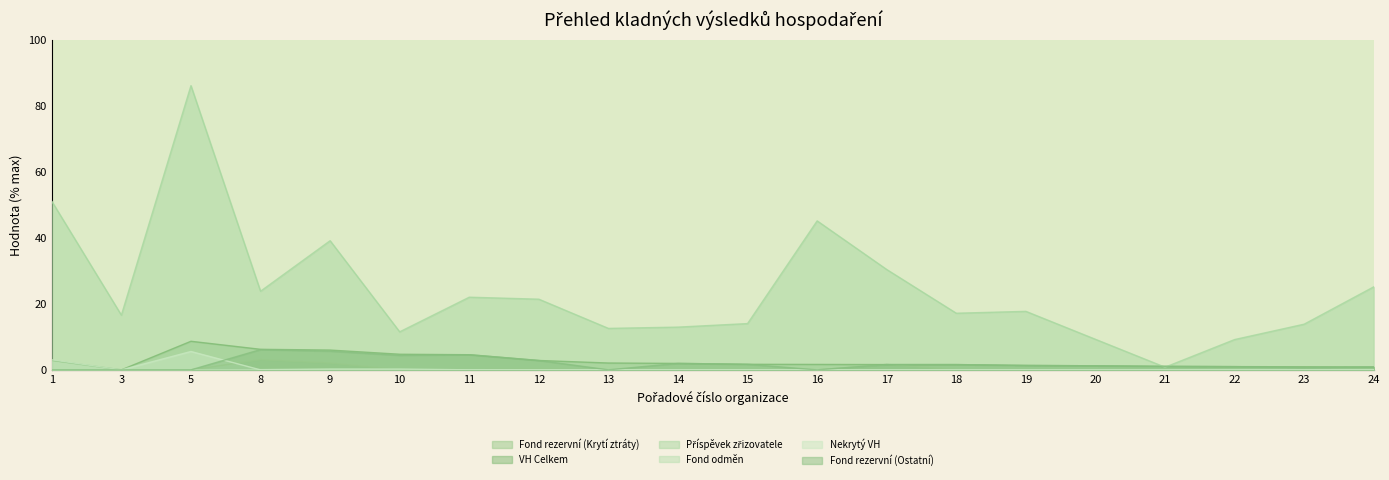

How many data points in Fond rezervní (Krytí ztráty) are above 0?

4